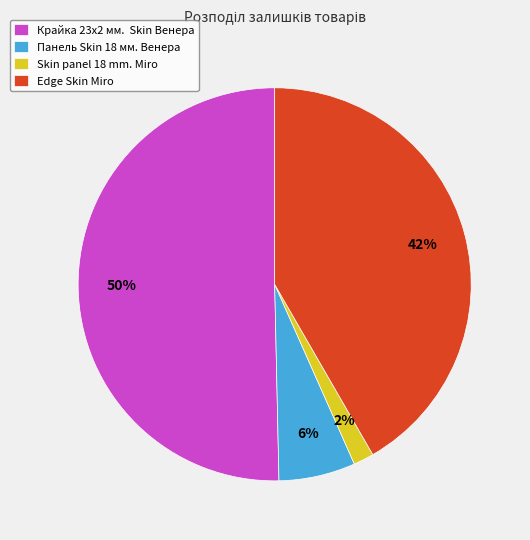

To the nearest percent, what is the average slice percentage?

25%